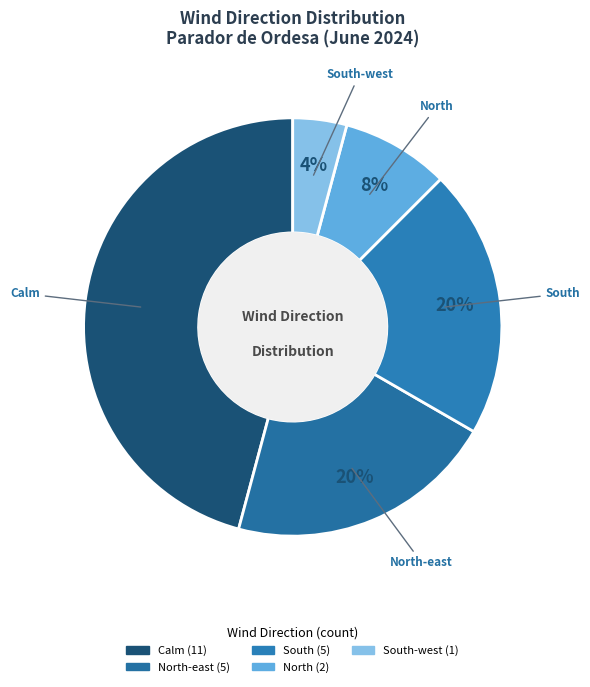

Does Calm account for over 50% of the chart?

No